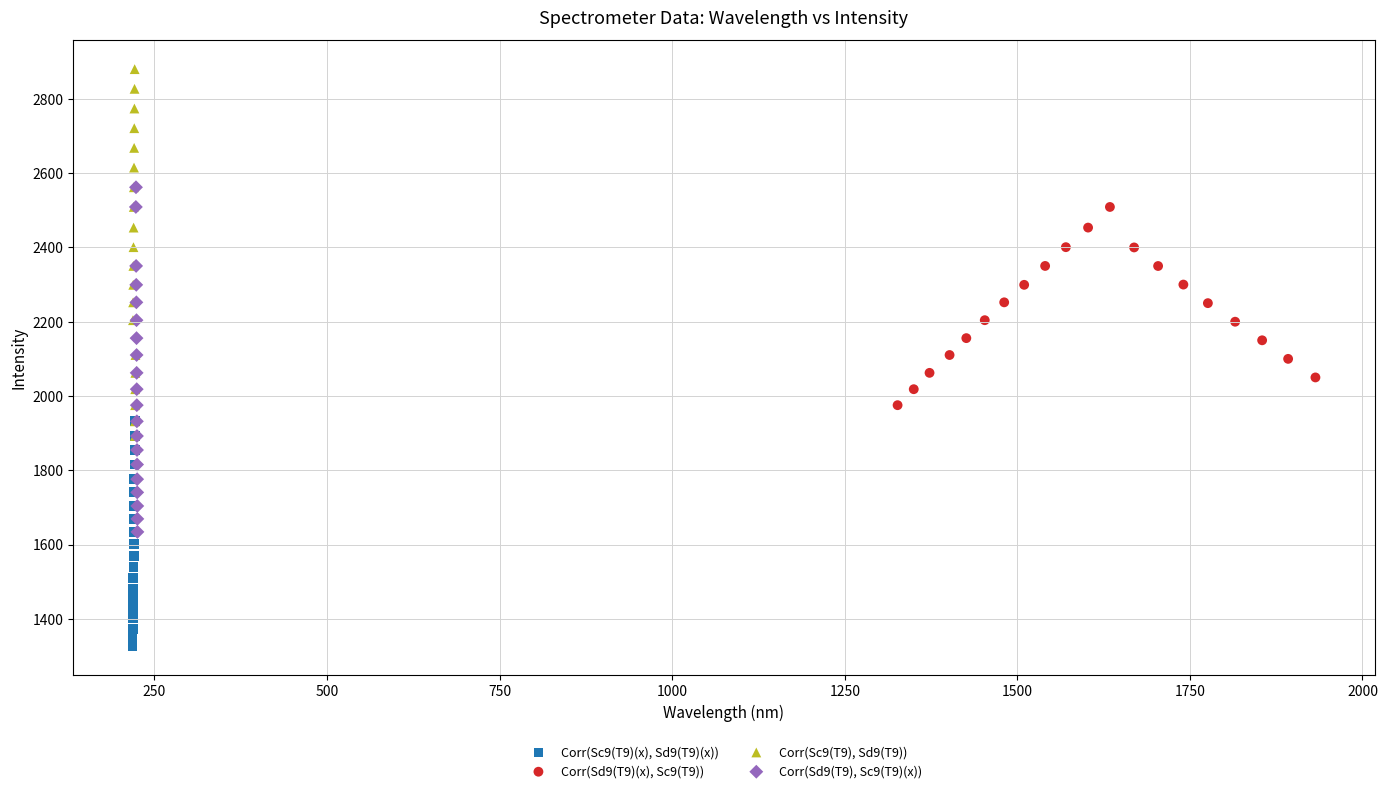

Which series contains the lowest Y value?

Corr(Sc9(T9)(x), Sd9(T9)(x))